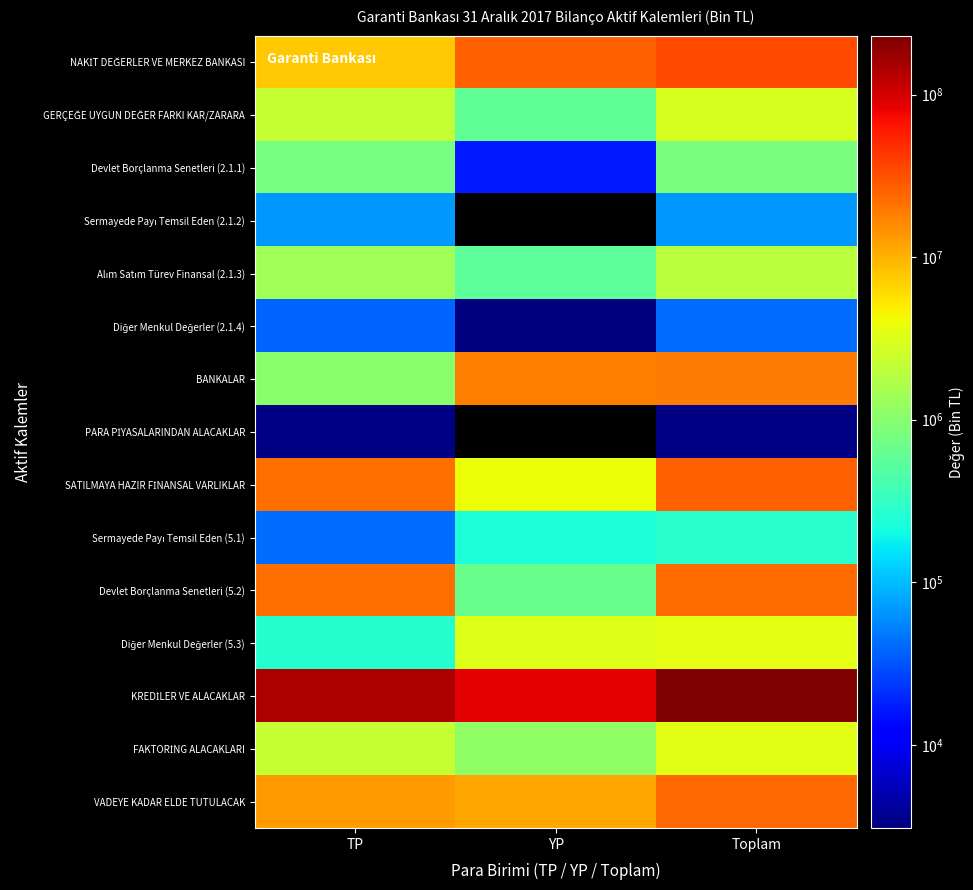

What is the total value across all series at Toplam?

368436532.0